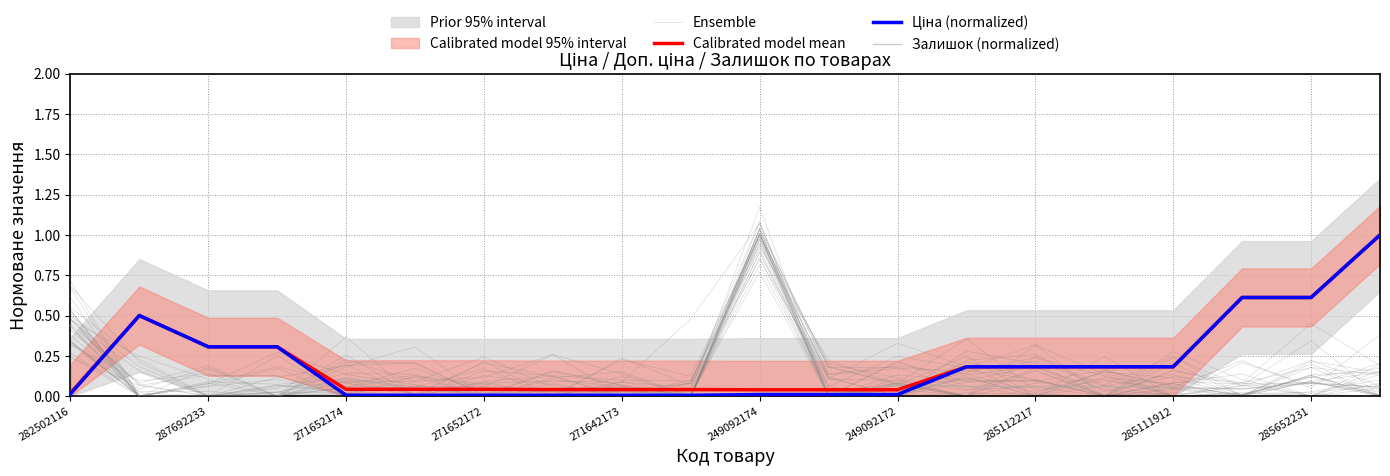

Which series has the largest total across all categories?

Calibrated model mean